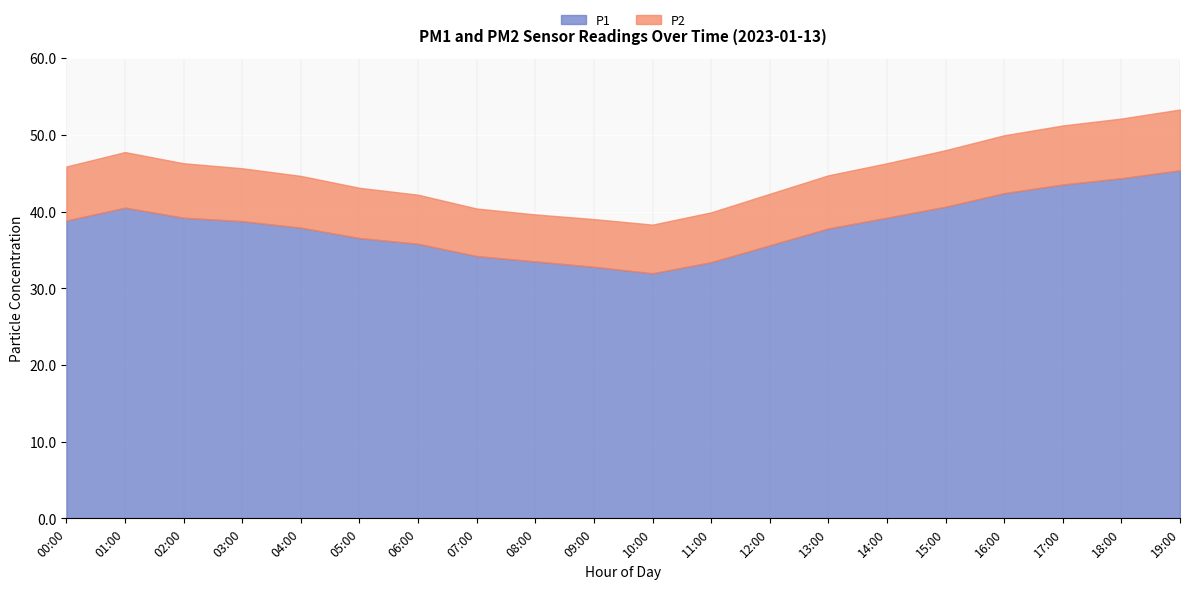

What is the spread (max minus min) of values at 02:00?

32.1